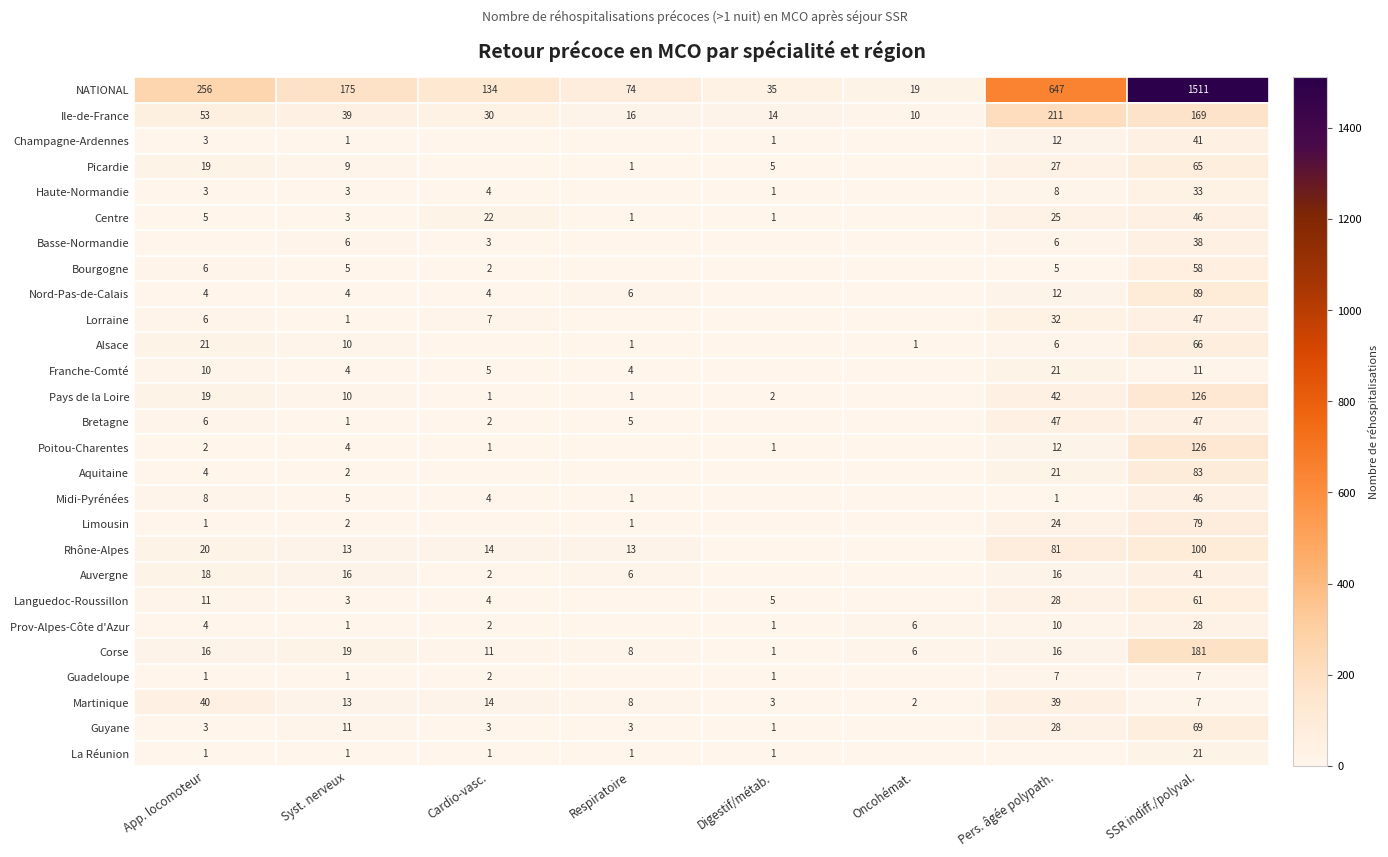

What is the total value across all series at Pers. âgée polypath.?

1384